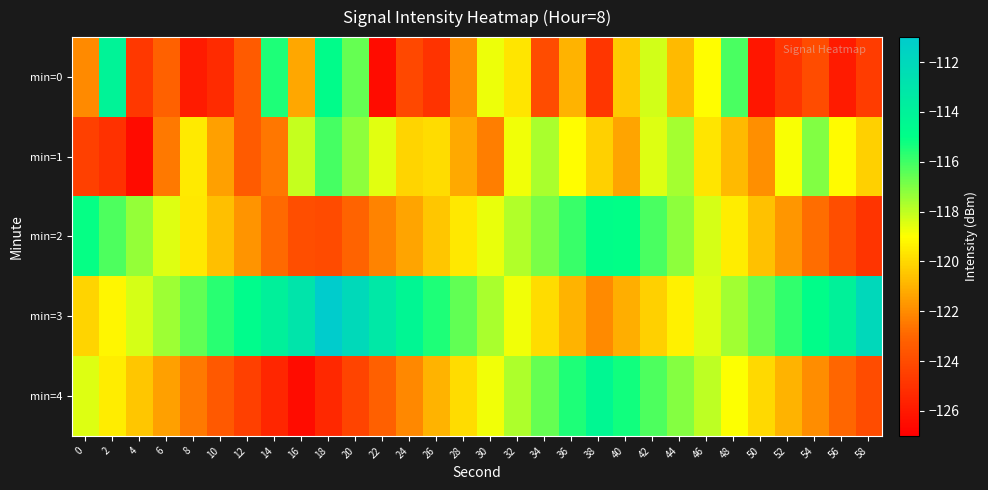

Reading left to right, extract all data points from this chart.

min=0: 0=-122.0	2=-114.1	4=-124.8	6=-123.1	8=-125.9	10=-125.3	12=-123.4	14=-115.5	16=-121.3	18=-114.8	20=-116.6	22=-126.5	24=-124.2	26=-125.0	28=-121.9	30=-118.7	32=-119.7	34=-124.0	36=-121.0	38=-124.8	40=-120.4	42=-118.3	44=-120.8	46=-119.0	48=-116.2	50=-126.1	52=-124.9	54=-124.0	56=-125.9	58=-124.6
min=1: 0=-124.5	2=-125.0	4=-126.6	6=-122.5	8=-119.5	10=-121.4	12=-123.4	14=-122.6	16=-118.1	18=-116.1	20=-117.2	22=-118.5	24=-120.1	26=-119.9	28=-121.2	30=-122.3	32=-118.8	34=-117.7	36=-119.0	38=-120.2	40=-121.3	42=-118.5	44=-117.6	46=-119.7	48=-120.8	50=-121.9	52=-118.9	54=-117.0	56=-119.1	58=-120.2
min=2: 0=-115.1	2=-116.2	4=-117.3	6=-118.5	8=-119.6	10=-120.7	12=-121.8	14=-122.9	16=-123.9	18=-124.0	20=-123.1	22=-122.2	24=-121.3	26=-120.5	28=-119.6	30=-118.7	32=-117.8	34=-116.9	36=-115.9	38=-114.9	40=-115.0	42=-116.1	44=-117.2	46=-118.4	48=-119.5	50=-120.6	52=-121.7	54=-122.8	56=-123.9	58=-124.9
min=3: 0=-120.1	2=-119.2	4=-118.3	6=-117.4	8=-116.6	10=-115.7	12=-114.8	14=-113.9	16=-113.0	18=-111.0	20=-112.1	22=-113.2	24=-114.3	26=-115.4	28=-116.6	30=-117.7	32=-118.8	34=-119.9	36=-121.0	38=-122.0	40=-121.1	42=-120.2	44=-119.3	46=-118.4	48=-117.6	50=-116.7	52=-115.8	54=-114.9	56=-114.0	58=-112.0
min=4: 0=-118.5	2=-119.5	4=-120.5	6=-121.5	8=-122.5	10=-123.5	12=-124.5	14=-125.5	16=-126.5	18=-125.4	20=-124.3	22=-123.2	24=-122.1	26=-121.0	28=-119.9	30=-118.8	32=-117.7	34=-116.6	36=-115.5	38=-114.4	40=-115.3	42=-116.2	44=-117.1	46=-118.0	48=-119.0	50=-120.0	52=-121.0	54=-122.0	56=-123.0	58=-124.0